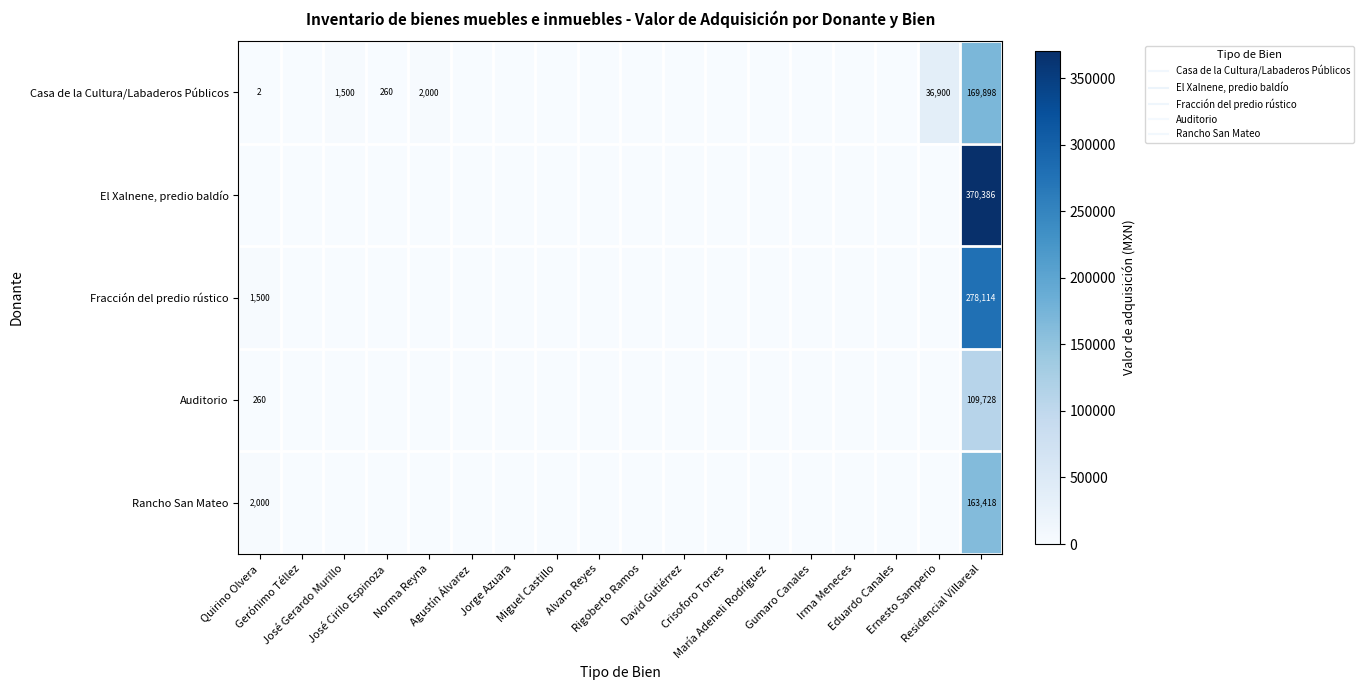

What is the average value of the Rancho San Mateo series?

9189.9